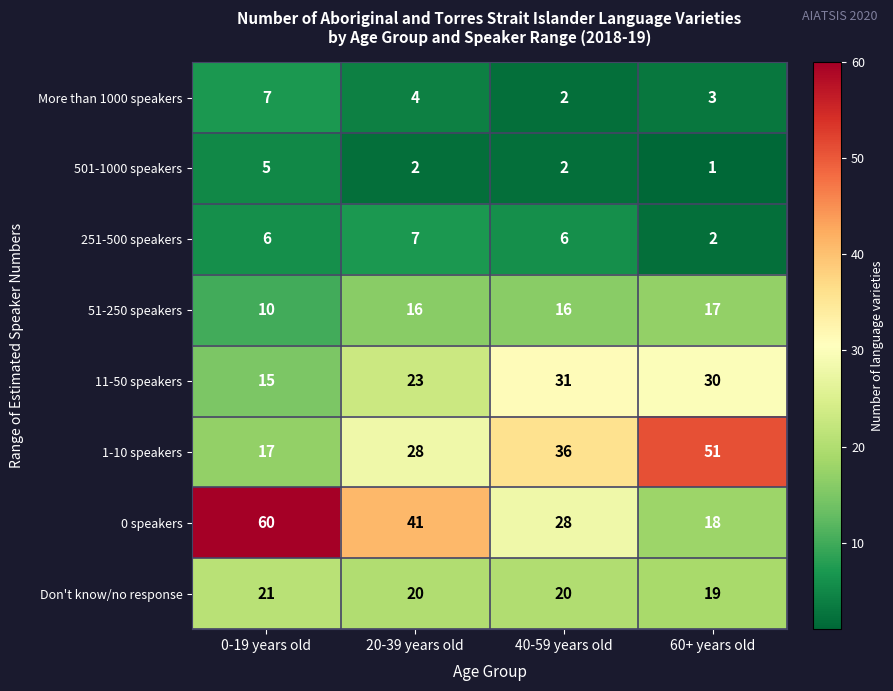

True or false: Don't know/no response has a value of 32 at 60+ years old.

False